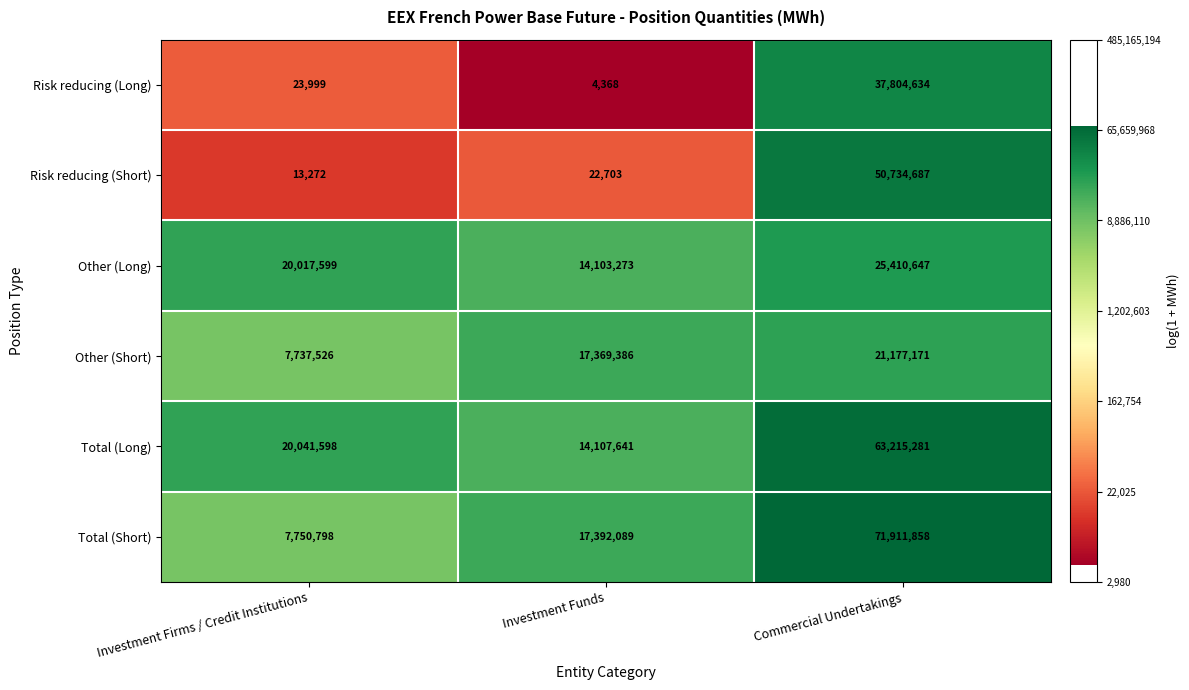

Read the Other (Short) value at Investment Funds, to the nearest 100.

17369400